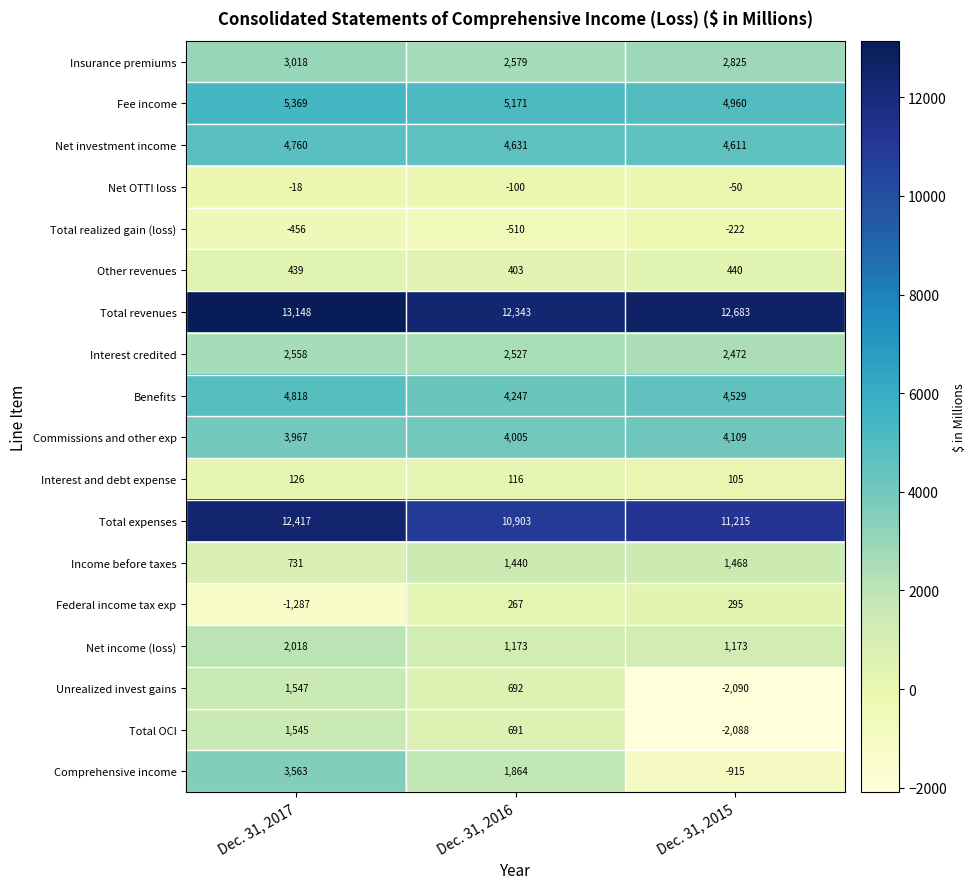

What is the maximum value shown in the chart?

13148